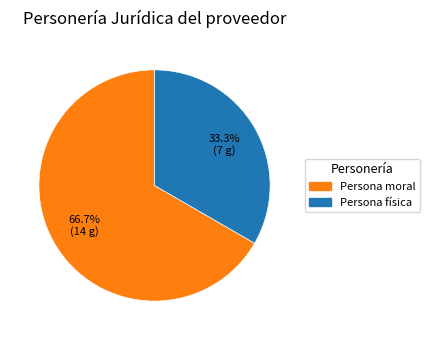

True or false: Persona moral accounts for 67% of the total.

True